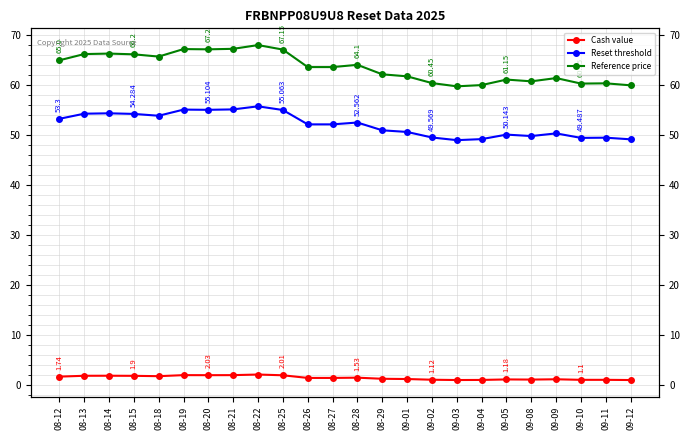

True or false: Reset threshold has more than 2 points higher than both neighbors.

True